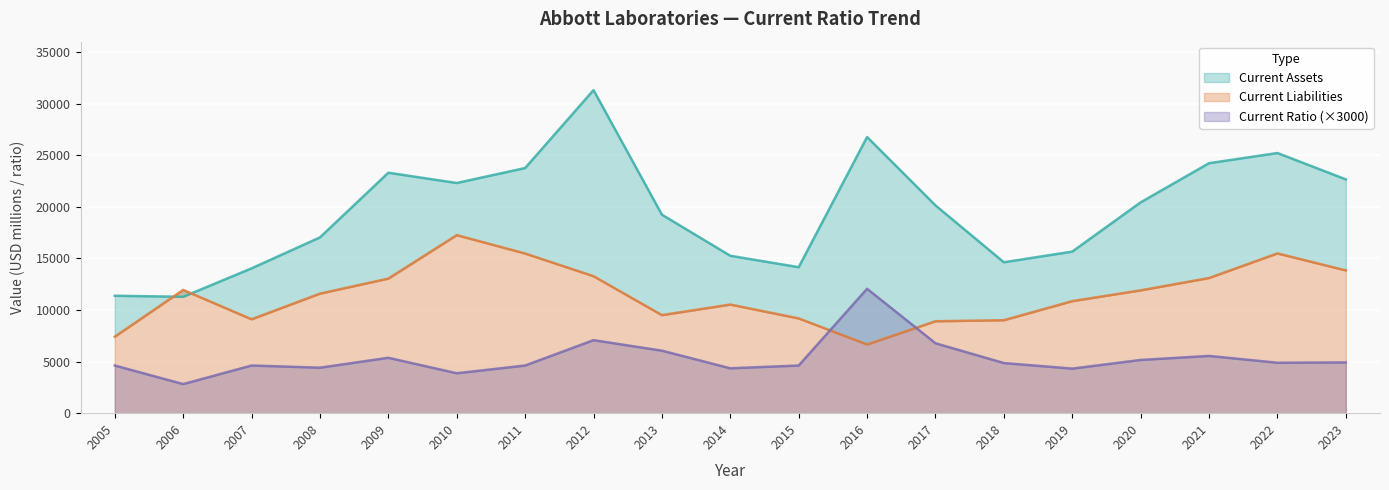

True or false: Current Assets and Current Ratio cross at least once.

False